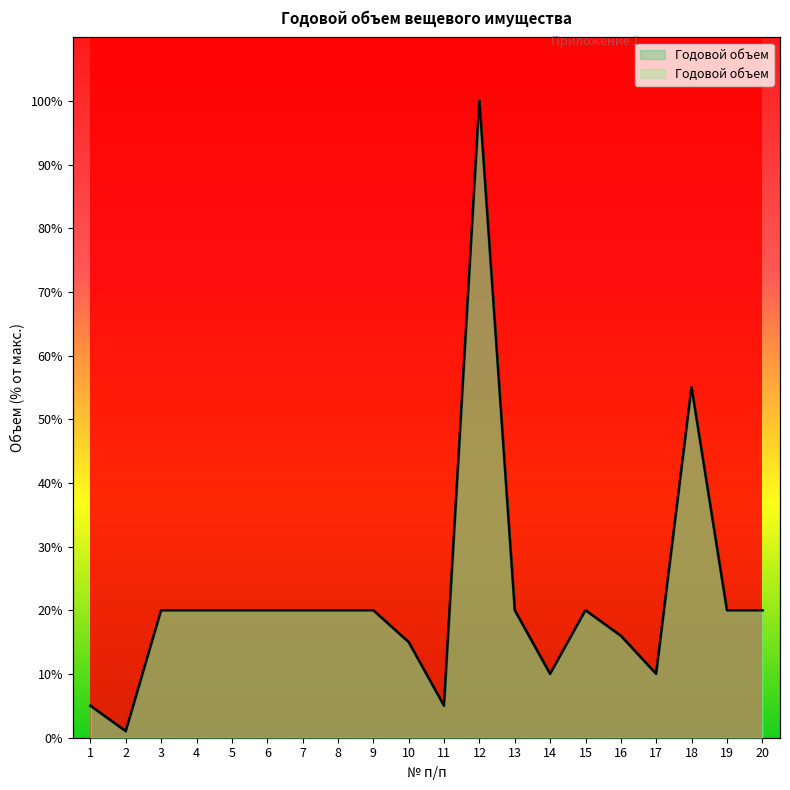

Rank the categories by value from highest to lowest.

12, 18, 3, 4, 5, 6, 7, 8, 9, 13, 15, 19, 20, 16, 10, 14, 17, 1, 11, 2